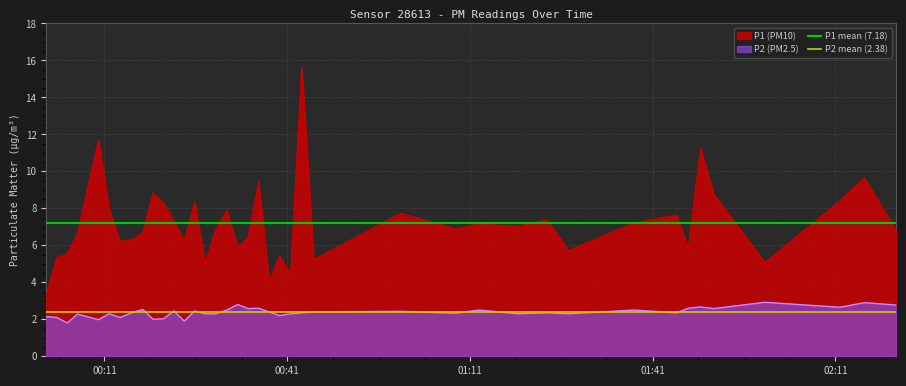

True or false: P1 (PM10) and P2 (PM2.5) cross at least once.

False